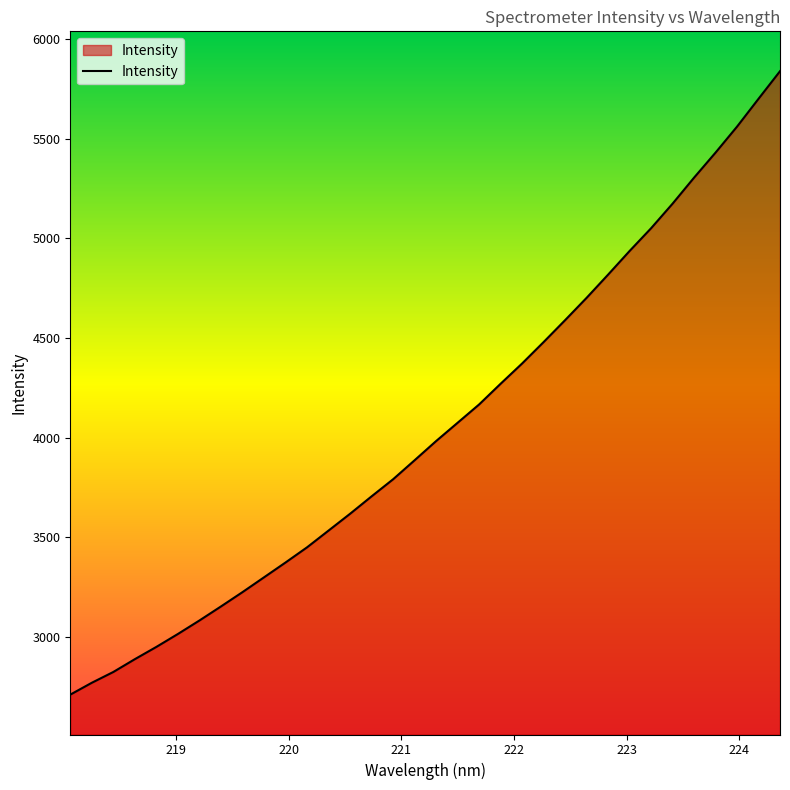

What is the maximum value shown in the chart?

5838.1